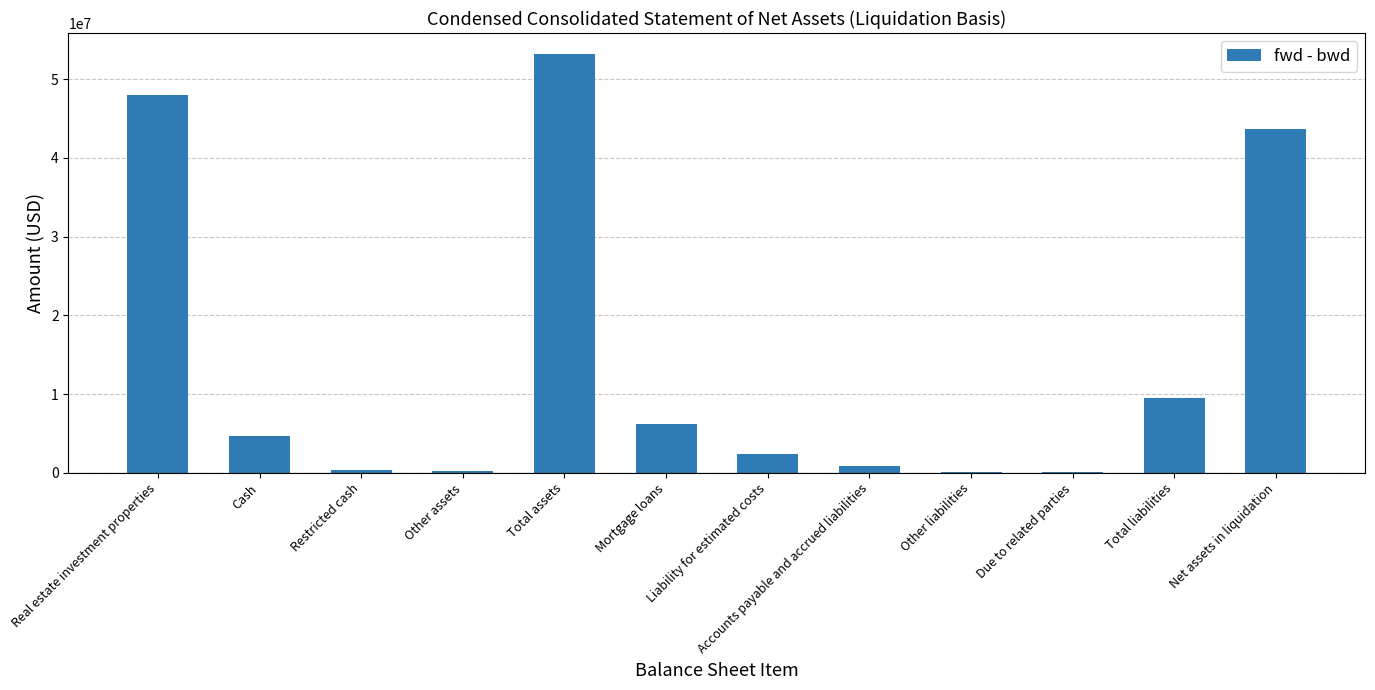

Approximately how many times larger is the value at Real estate investment properties compared to Liability for estimated costs?

20.3